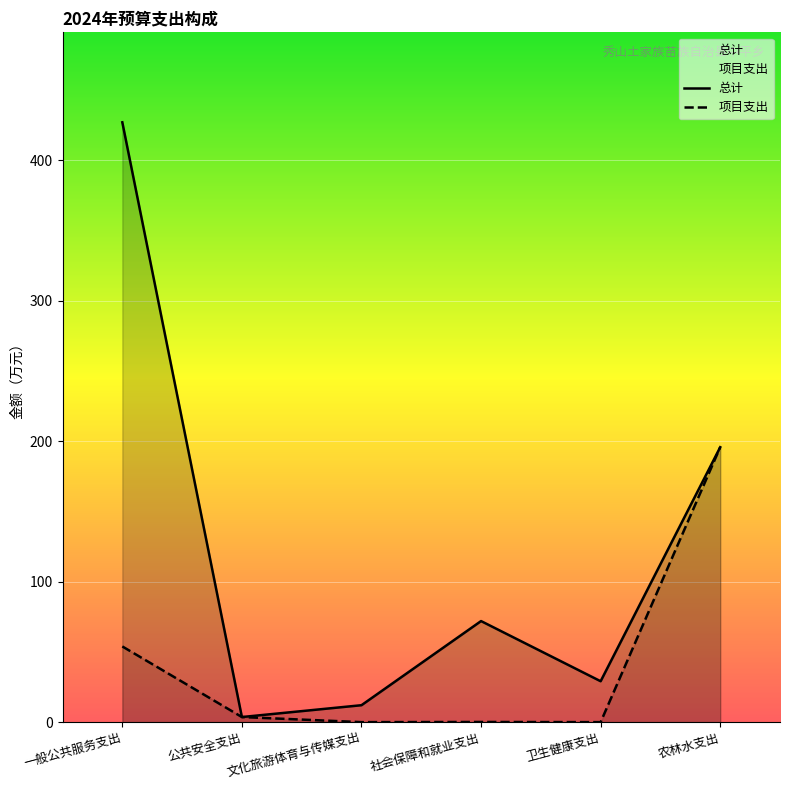

What are all the series names shown in the legend?

总计, 项目支出